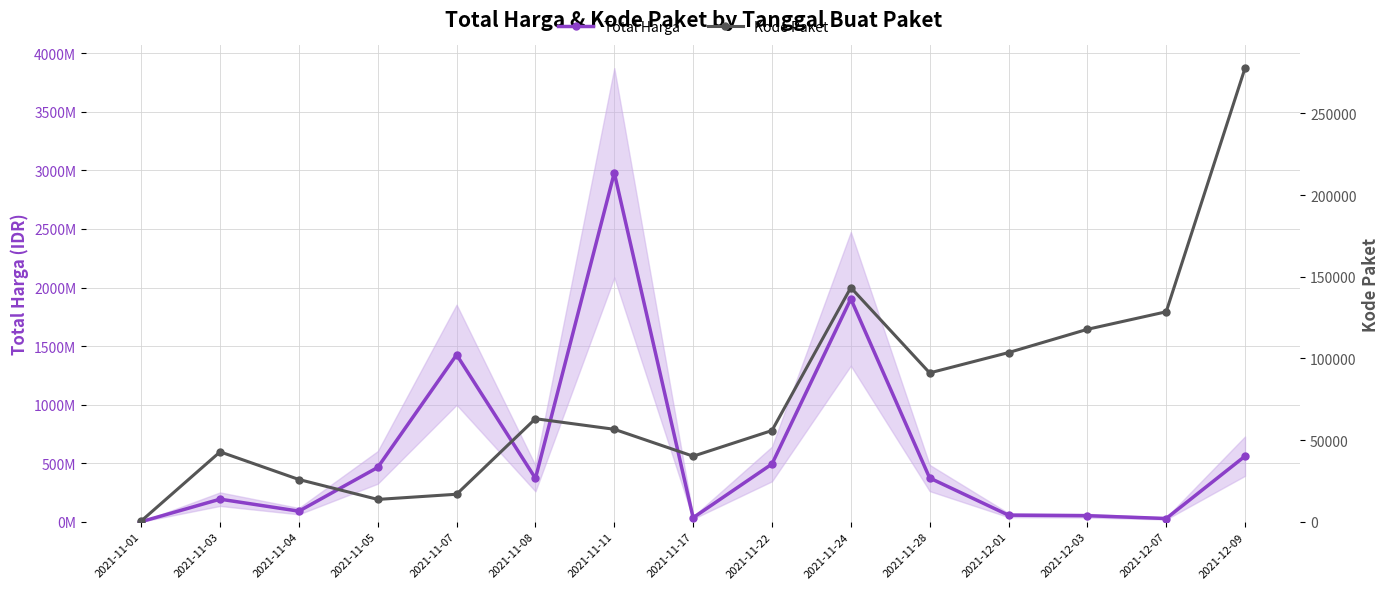

What are all the series names shown in the legend?

Total Harga, Kode Paket